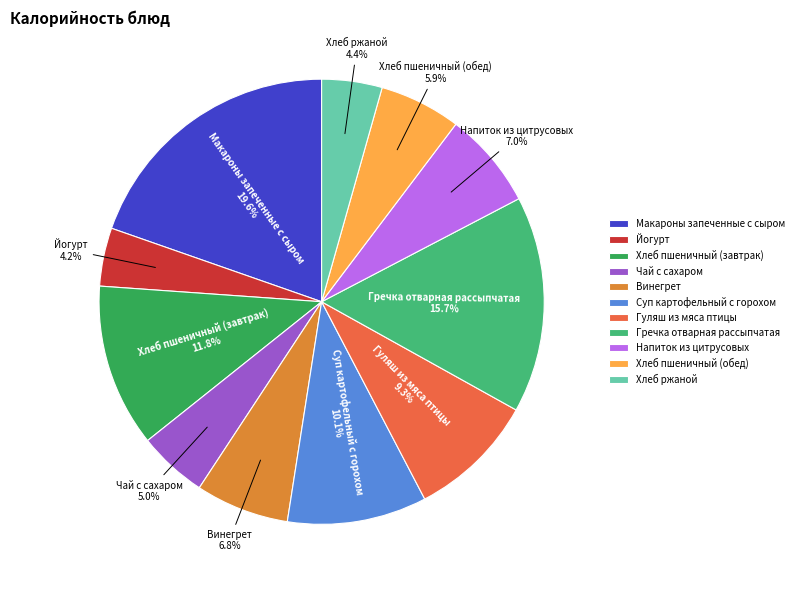

Count the number of slices in the pie.

11